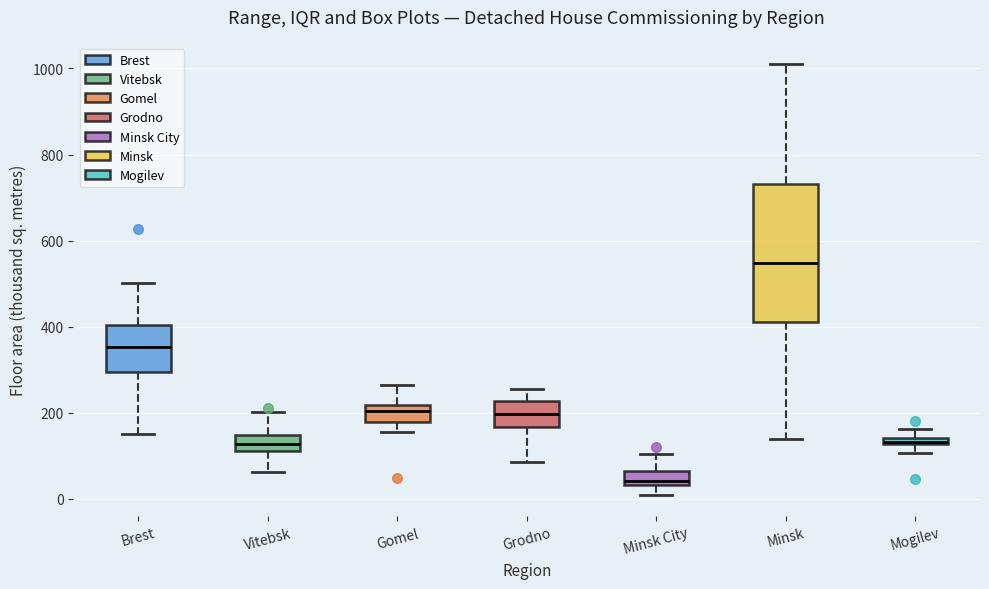

Where is the upper edge of the box for Mogilev on the y-axis? The values are not printed on the chart, so give them approximately, as read against the axis.

140